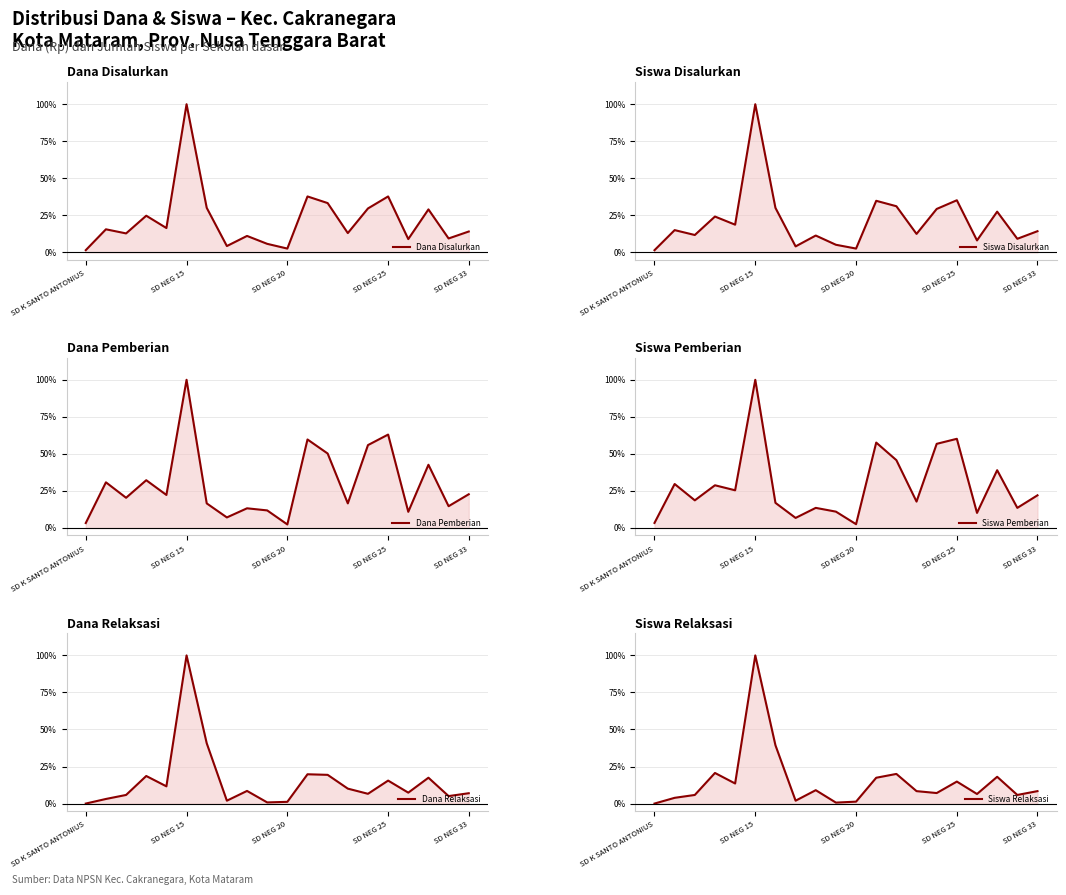

Which series changed the most between SD K SANTO ANTONIUS and 17?

Dana Pemberian